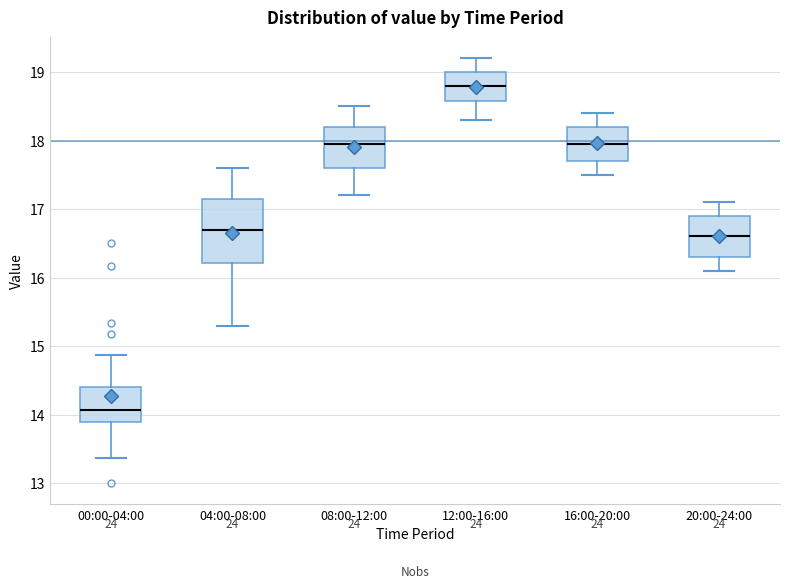

Reading left to right, read every box against the y-axis: the position of its median line, the range the box covers, and the ends of its whiskers. The values are not printed on the chart, so give them approximately, as read against the axis.

00:00-04:00: median 14.1, box 13.9 to 14.4, whiskers 13.4 to 14.9
04:00-08:00: median 16.7, box 16.2 to 17.1, whiskers 15.3 to 17.6
08:00-12:00: median 18.0, box 17.6 to 18.2, whiskers 17.2 to 18.5
12:00-16:00: median 18.8, box 18.6 to 19.0, whiskers 18.3 to 19.2
16:00-20:00: median 18.0, box 17.7 to 18.2, whiskers 17.5 to 18.4
20:00-24:00: median 16.6, box 16.3 to 16.9, whiskers 16.1 to 17.1